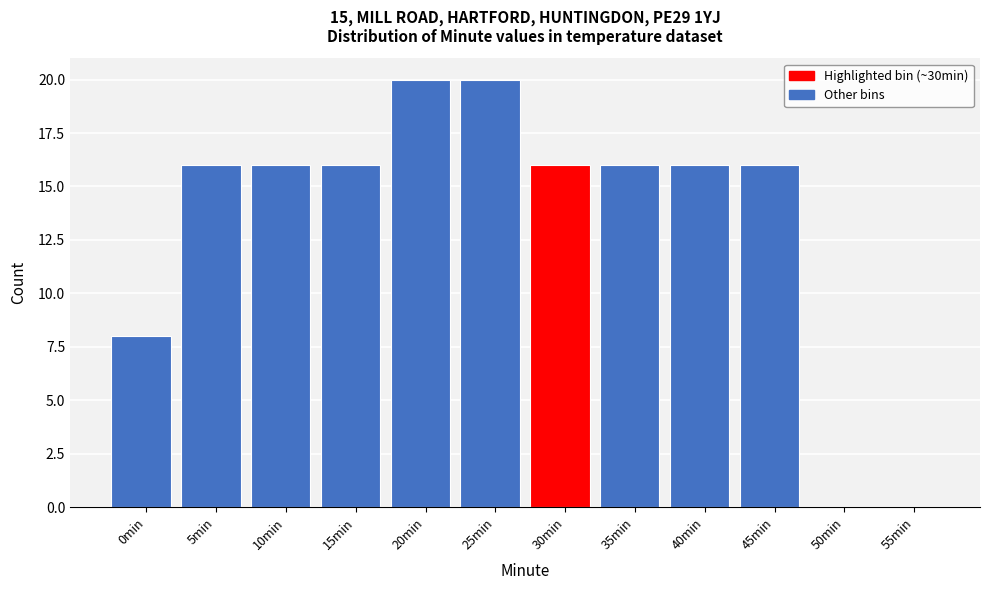

Reading right to left, what are all the values shown in this chart?

55min=0	50min=0	45min=16	40min=16	35min=16	30min=16	25min=20	20min=20	15min=16	10min=16	5min=16	0min=8